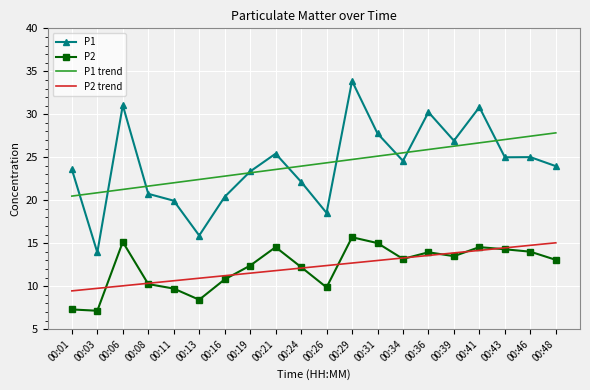

What is the lowest value of the P1 trend series?

20.5